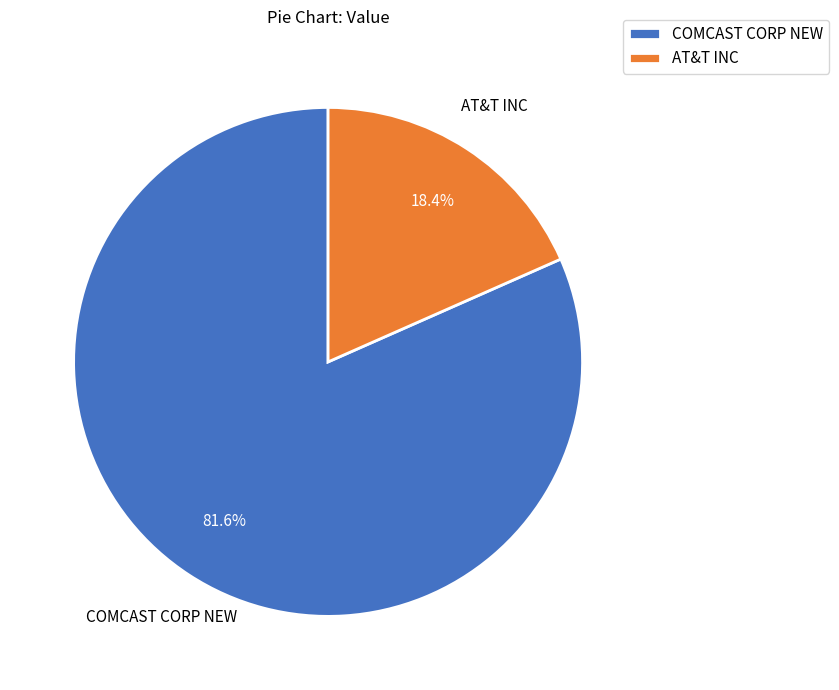

True or false: COMCAST CORP NEW accounts for 82% of the total.

True